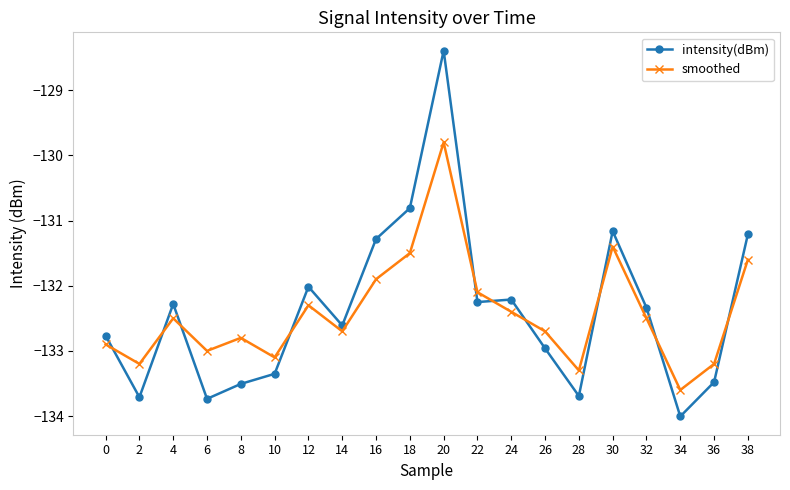

The value of smoothed at 2 is -133.2. True or false?

True